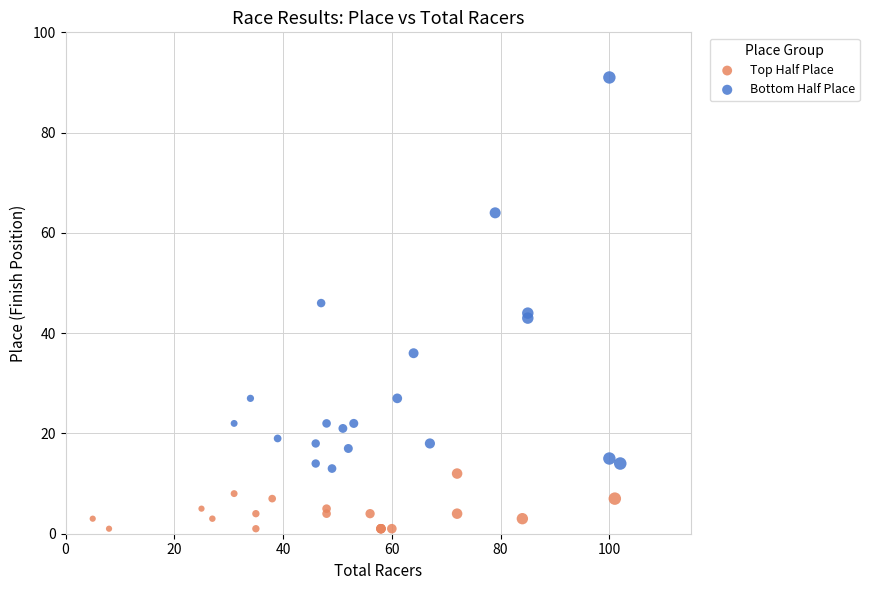

Which series contains the highest Y value?

Bottom Half Place